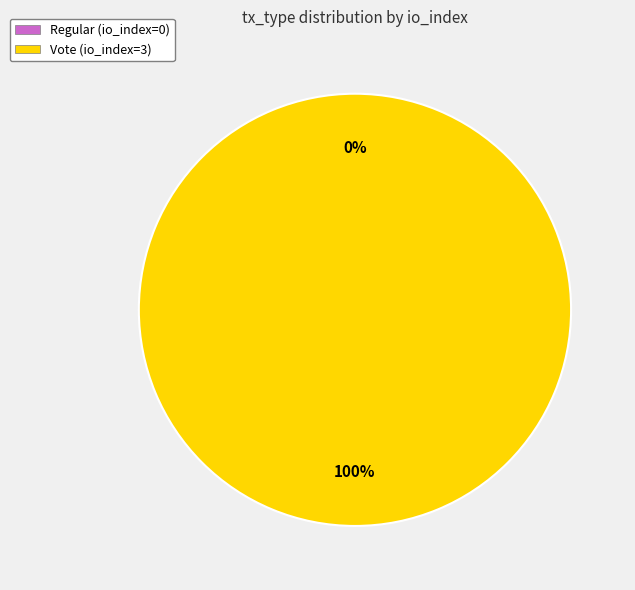

How many slices are in this pie chart?

2